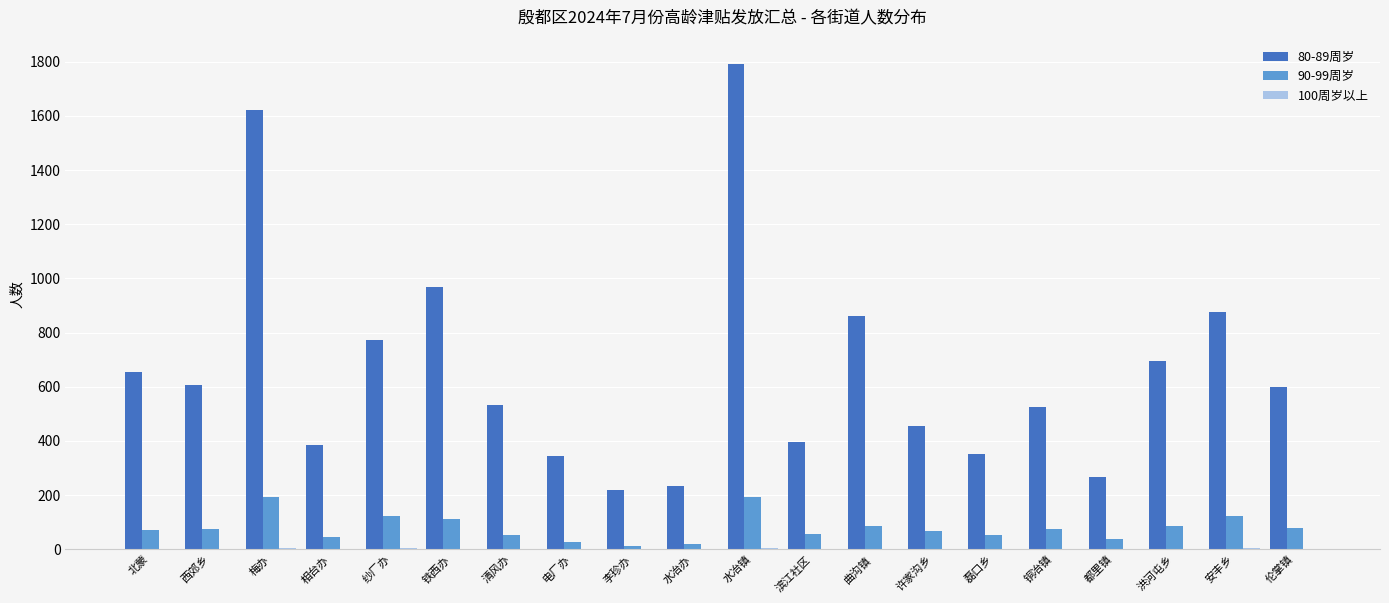

What is the greatest value displayed?

1792